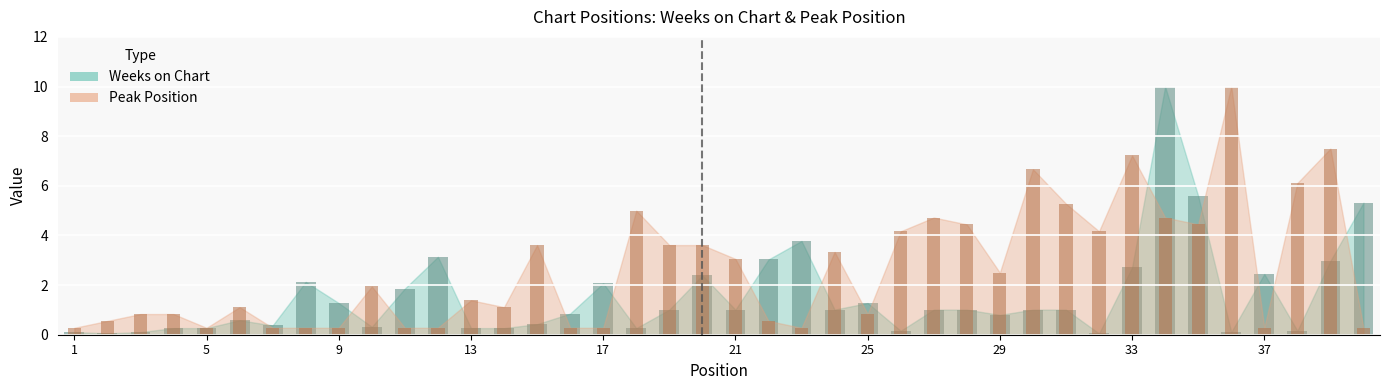

List the series in order of their overall mean, lowest first.

Weeks on Chart, Peak Position